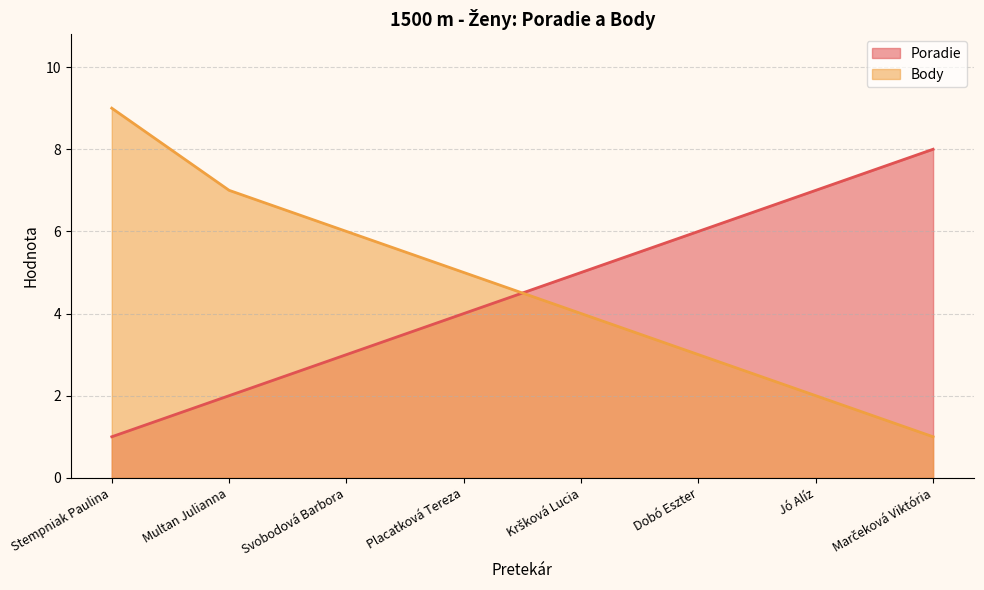

True or false: Body and Poradie intersect in this chart.

True